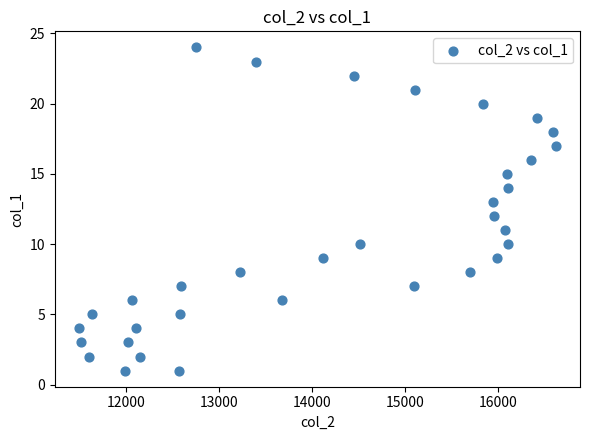

What is the range of Y values (max minus min)?

23